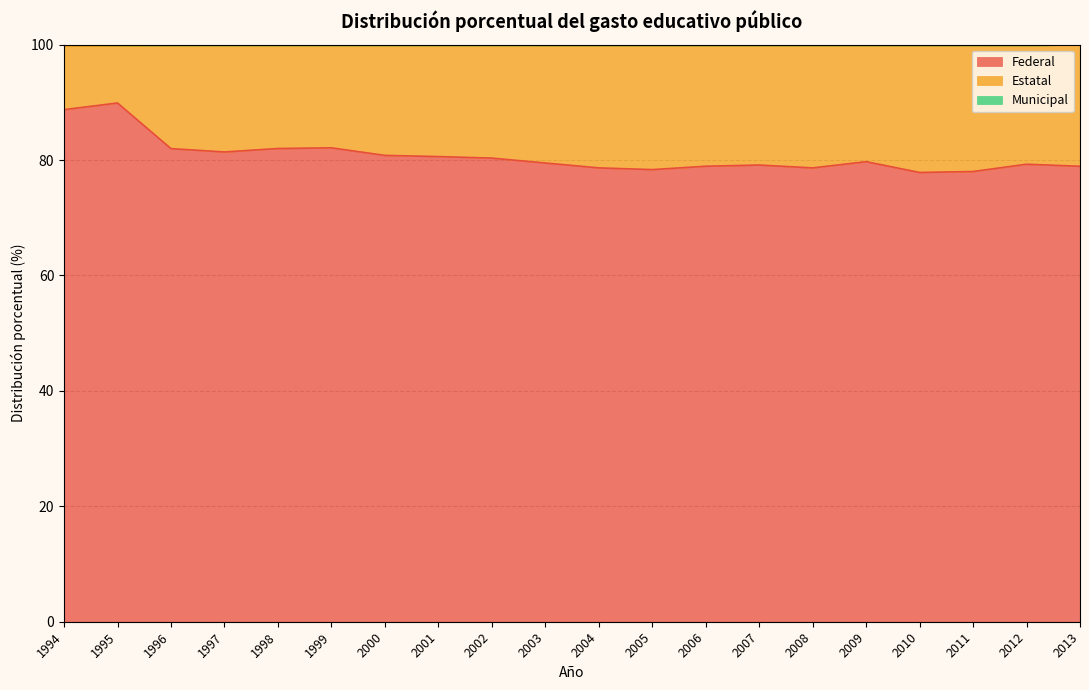

Is it true that Federal equals 78.9 at 2013?

True